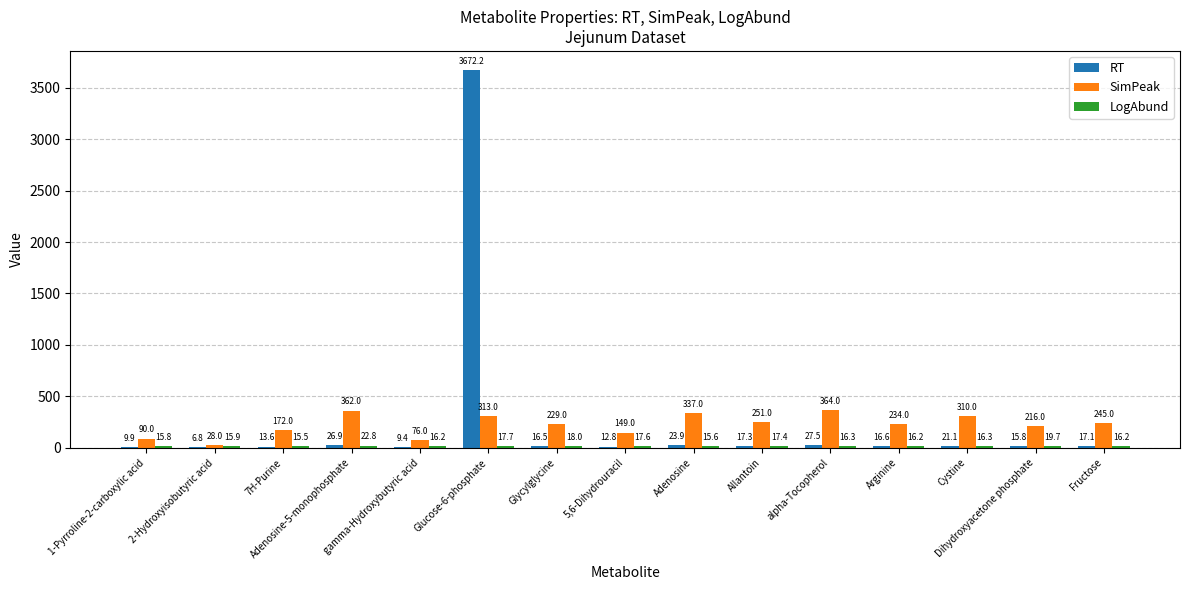

What is the greatest value displayed?

3672.2